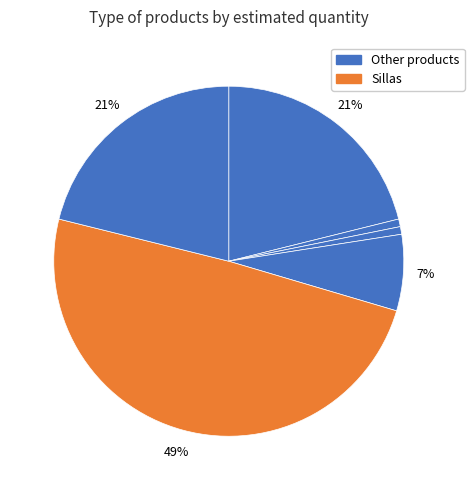

How many slices are in this pie chart?

6